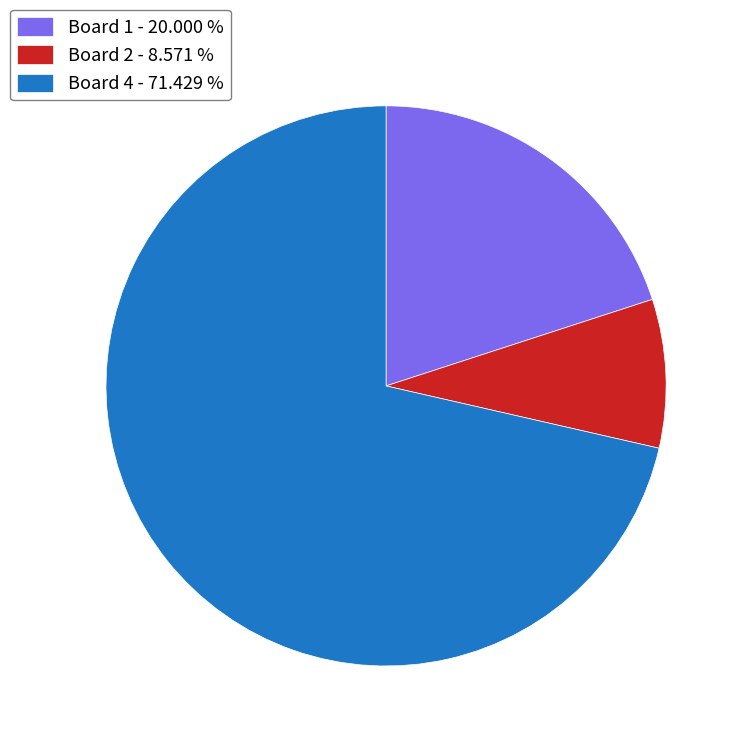

Count the number of slices in the pie.

3